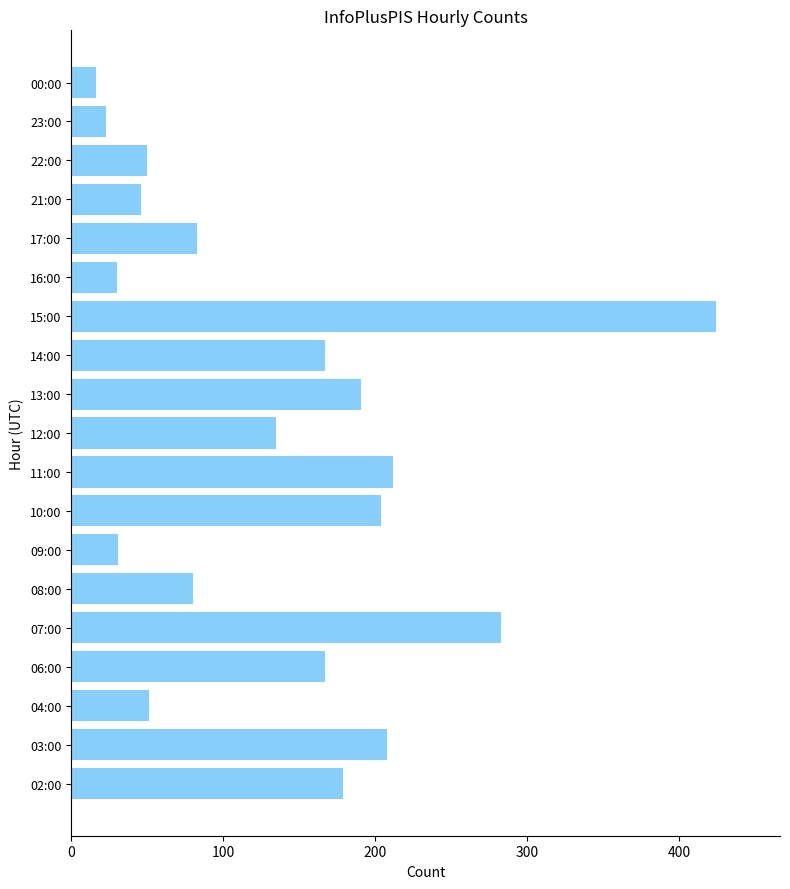

What is the smallest value displayed?

16